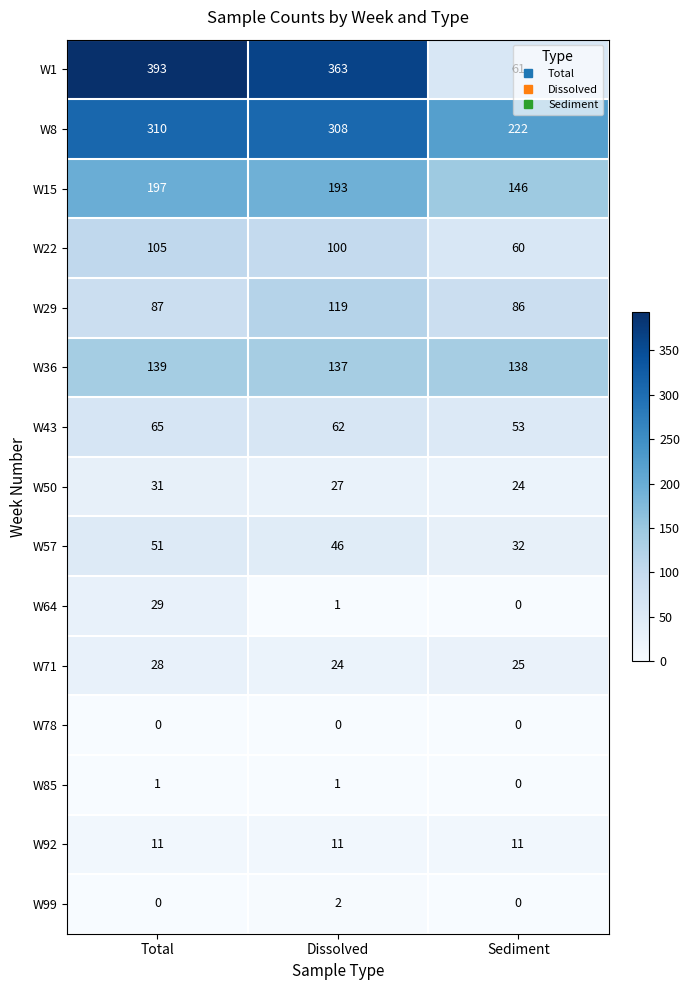

What is the sum of the W36 values at Dissolved and Sediment?

275